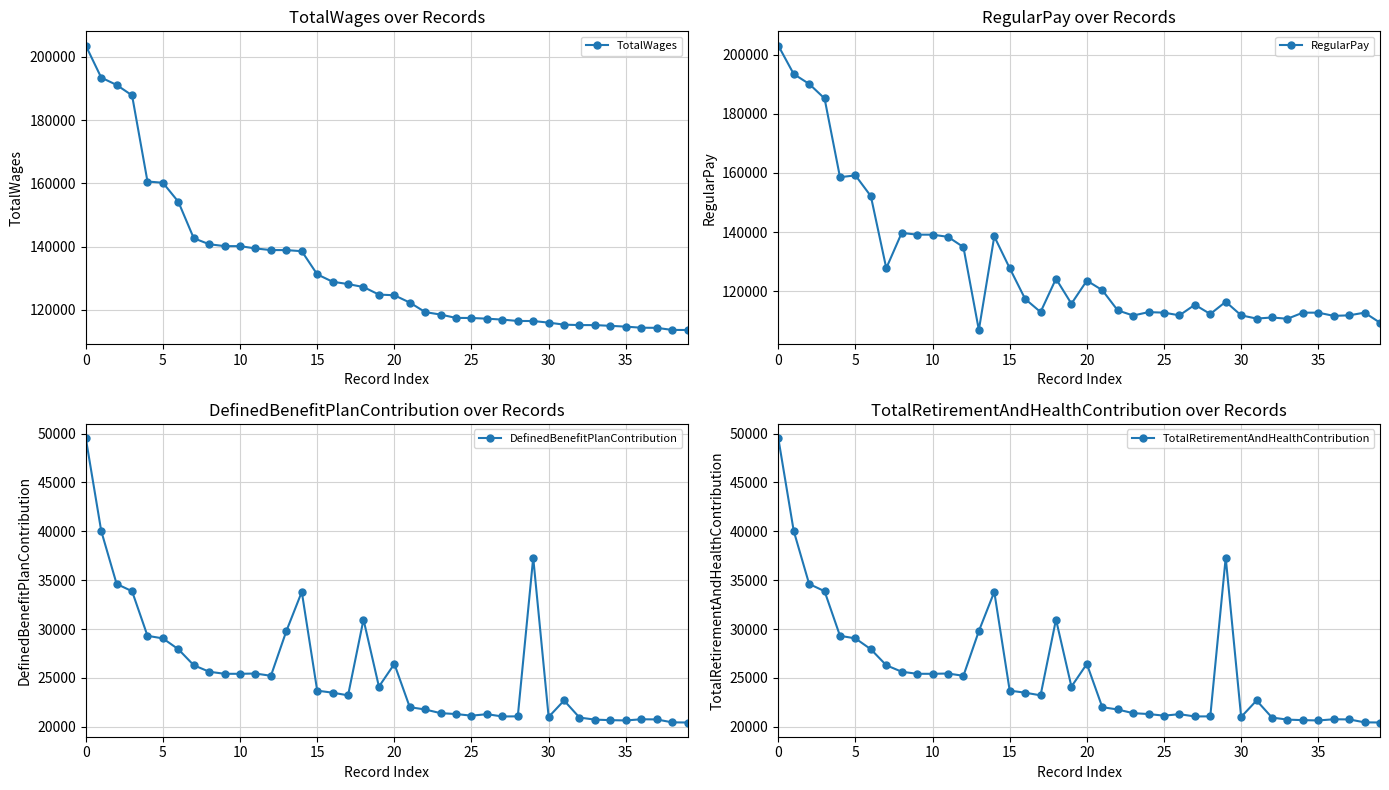

Rank the series at 36 from lowest to highest value.

DefinedBenefitPlanContribution, TotalRetirementAndHealthContribution, RegularPay, TotalWages